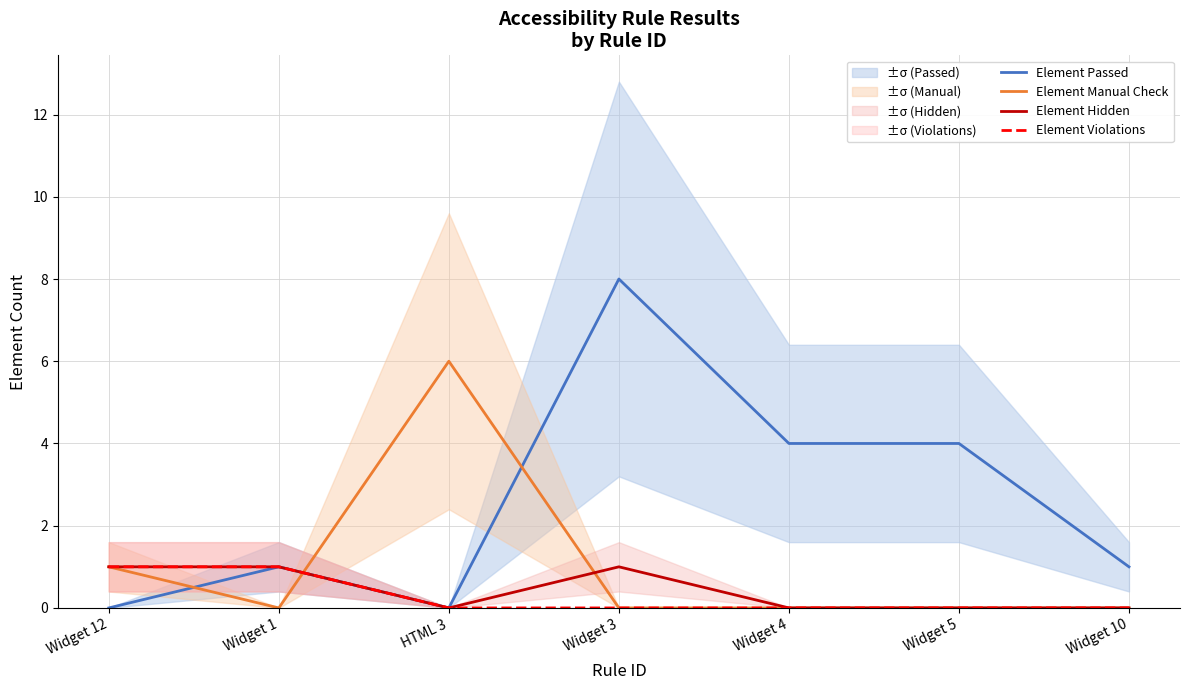

List the labels in order of Element Manual Check value, smallest first.

Widget 1, Widget 3, Widget 4, Widget 5, Widget 10, Widget 12, HTML 3